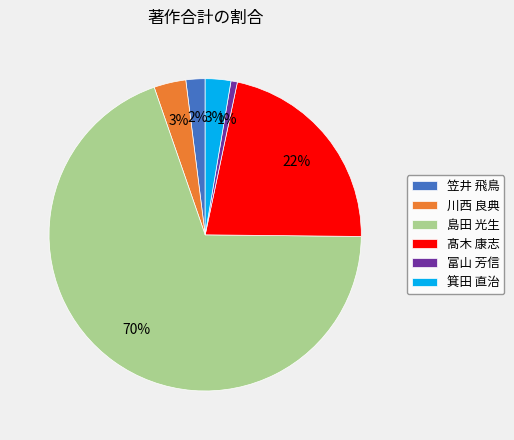

Which has a higher value, 笠井 飛鳥 or 髙木 康志?

髙木 康志